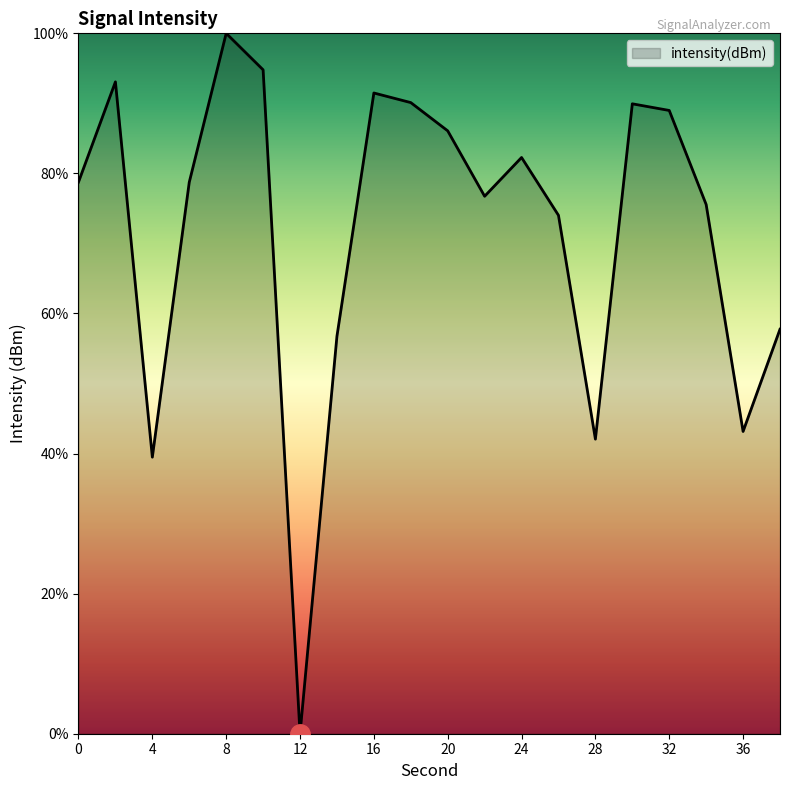

What is the difference between the maximum and minimum values?

100.0